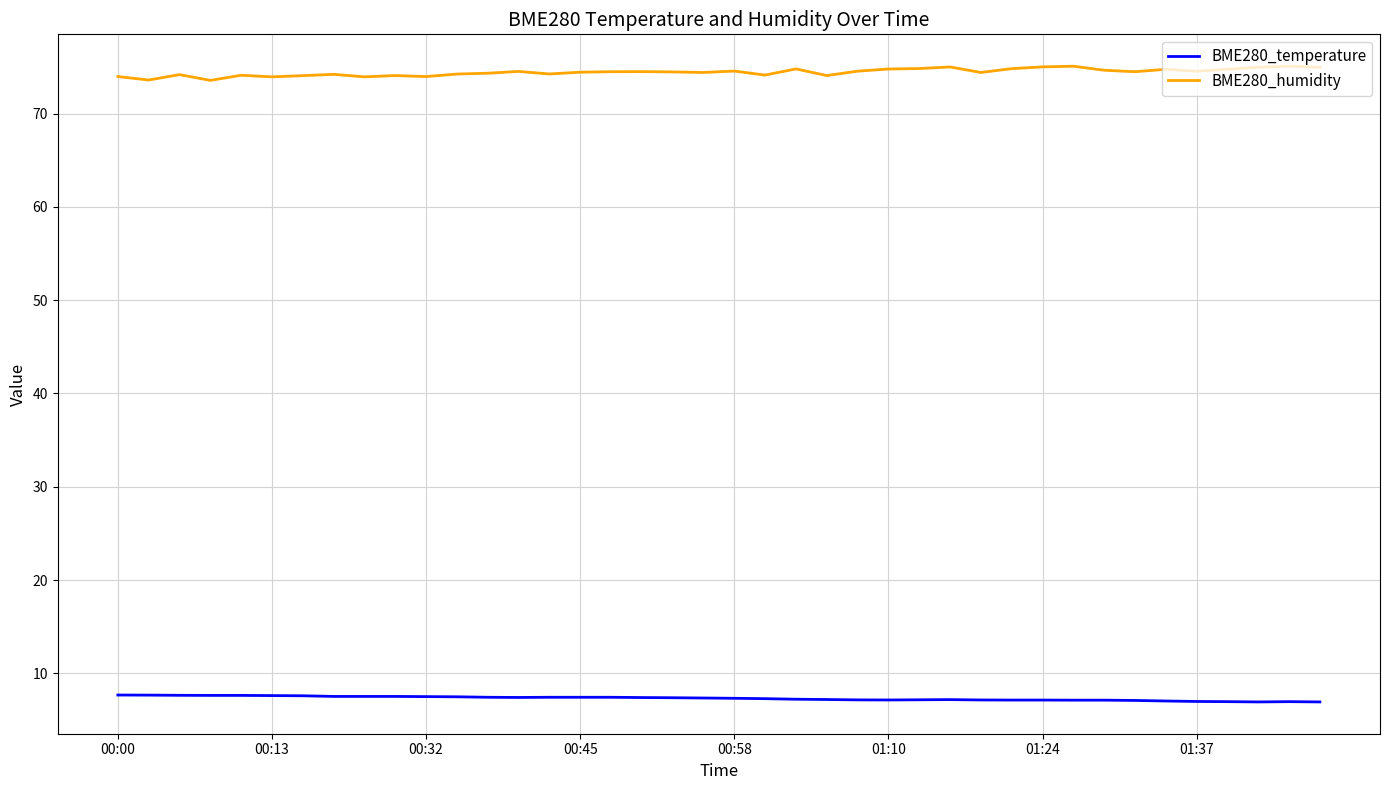

True or false: BME280_humidity and BME280_temperature cross at least once.

False